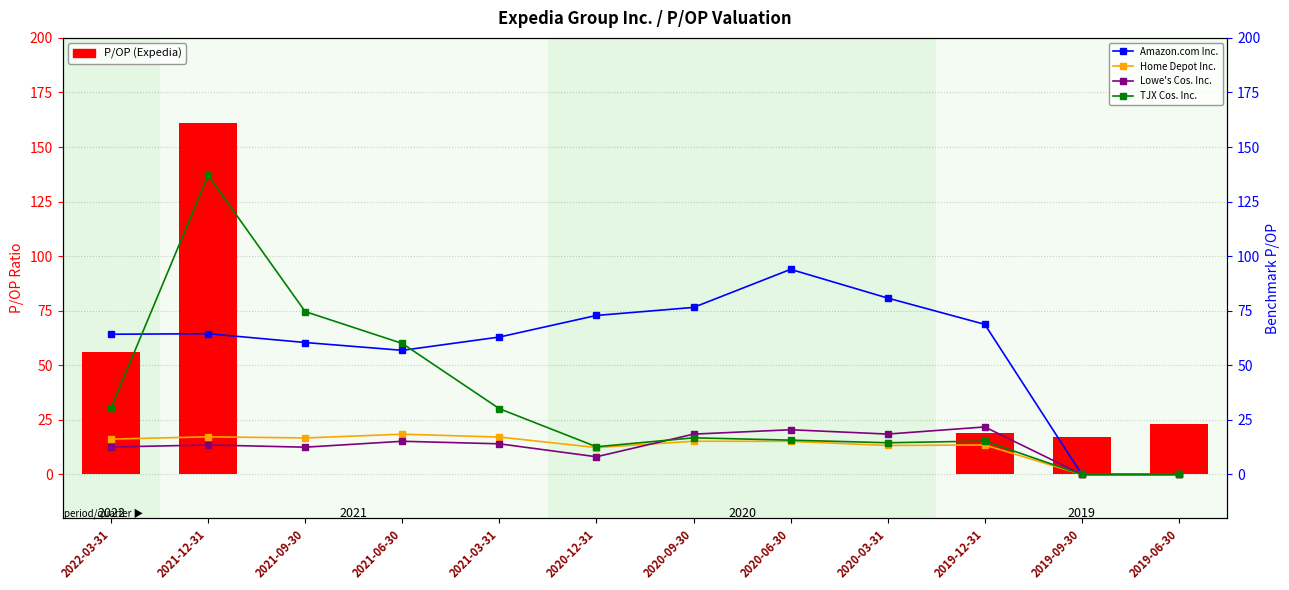

List the series in order of their peak value, lowest first.

Home Depot Inc., Lowe's Cos. Inc., Amazon.com Inc., TJX Cos. Inc., P/OP (Expedia)